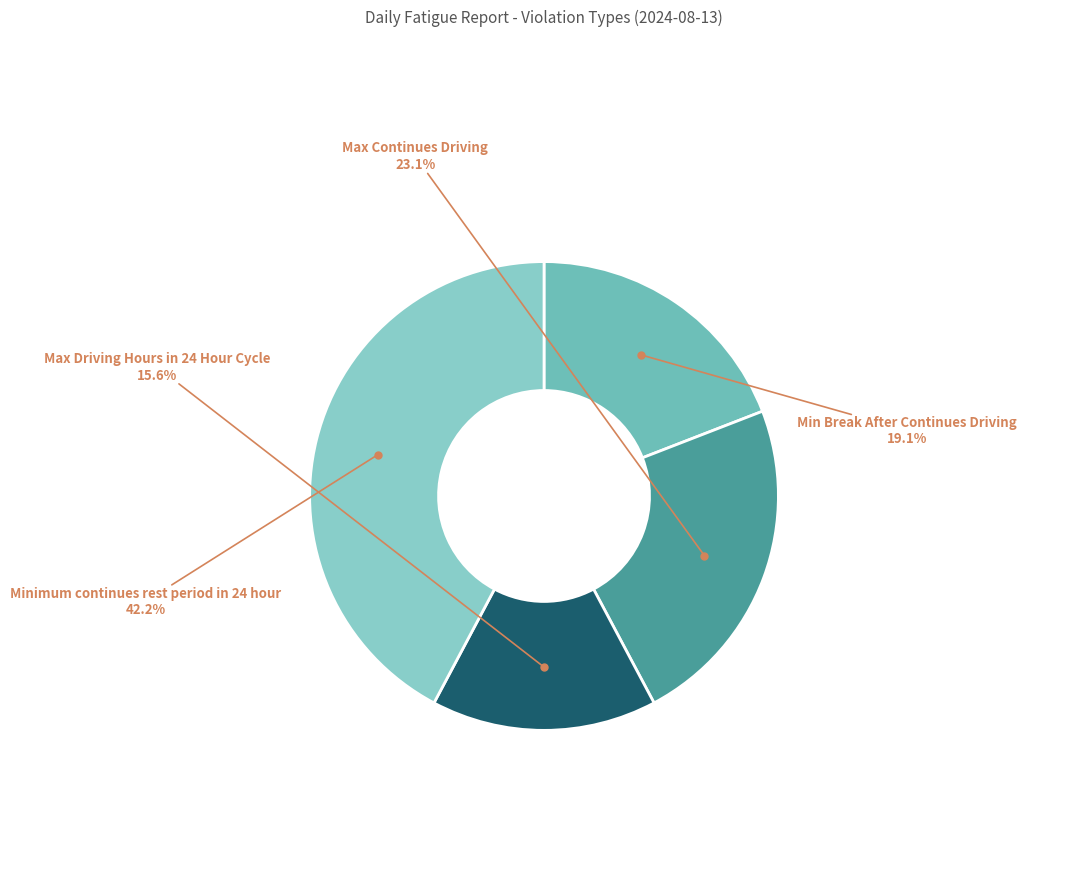

How many segments does this pie chart have?

4